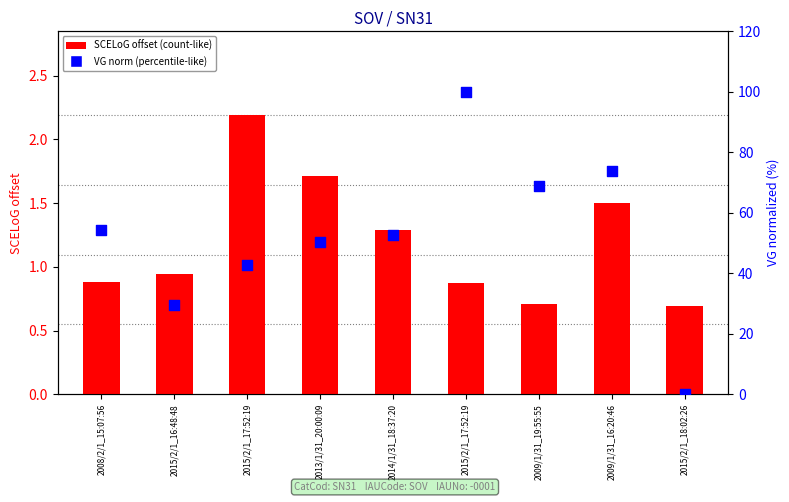

Is the value of SCELoG offset at 2014/1/31_18:37:20 greater than the value of VG (norm) at 2013/1/31_20:00:09?

No